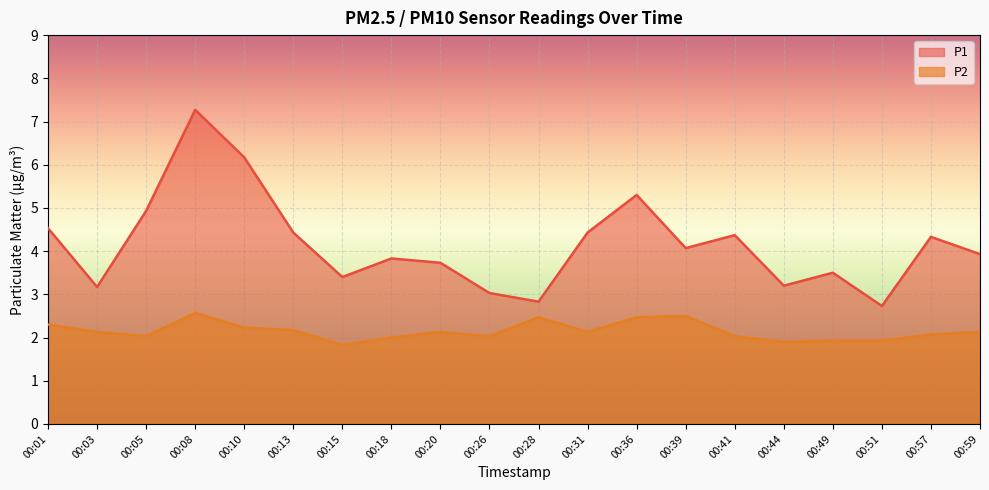

What is the value of the P2 point at the 18th from the left?

1.9